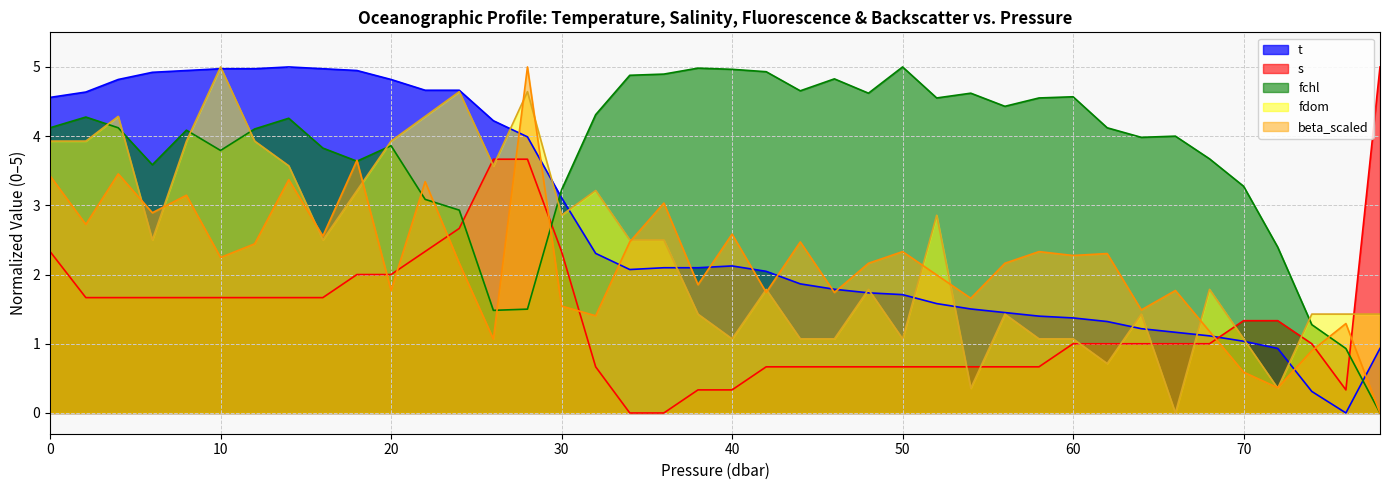

Reading left to right, transcribe all the data shown in this chart.

t: 0.0=4.6	2.1=4.6	4.0=4.8	6.0=4.9	8.0=4.9	10.0=5.0	12.0=5.0	14.0=5.0	16.0=5.0	18.0=4.9	20.0=4.8	22.0=4.7	24.0=4.7	26.0=4.2	28.0=4.0	30.0=3.1	32.0=2.3	34.0=2.1	36.0=2.1	38.0=2.1	40.0=2.1	42.0=2.0	44.0=1.9	46.0=1.8	48.0=1.7	50.0=1.7	52.0=1.6	54.0=1.5	56.0=1.5	58.0=1.4	60.0=1.4	62.0=1.3	64.0=1.2	66.0=1.2	68.0=1.1	70.0=1.0	72.0=0.9	74.0=0.3	76.0=0.0	78.0=0.9
s: 0.0=2.3	2.1=1.7	4.0=1.7	6.0=1.7	8.0=1.7	10.0=1.7	12.0=1.7	14.0=1.7	16.0=1.7	18.0=2.0	20.0=2.0	22.0=2.3	24.0=2.7	26.0=3.7	28.0=3.7	30.0=2.3	32.0=0.7	34.0=0.0	36.0=0.0	38.0=0.3	40.0=0.3	42.0=0.7	44.0=0.7	46.0=0.7	48.0=0.7	50.0=0.7	52.0=0.7	54.0=0.7	56.0=0.7	58.0=0.7	60.0=1.0	62.0=1.0	64.0=1.0	66.0=1.0	68.0=1.0	70.0=1.3	72.0=1.3	74.0=1.0	76.0=0.3	78.0=5.0
fchl: 0.0=4.1	2.1=4.3	4.0=4.1	6.0=3.6	8.0=4.1	10.0=3.8	12.0=4.1	14.0=4.3	16.0=3.8	18.0=3.6	20.0=3.9	22.0=3.1	24.0=2.9	26.0=1.5	28.0=1.5	30.0=3.2	32.0=4.3	34.0=4.9	36.0=4.9	38.0=5.0	40.0=5.0	42.0=4.9	44.0=4.7	46.0=4.8	48.0=4.6	50.0=5.0	52.0=4.6	54.0=4.6	56.0=4.4	58.0=4.6	60.0=4.6	62.0=4.1	64.0=4.0	66.0=4.0	68.0=3.7	70.0=3.3	72.0=2.4	74.0=1.3	76.0=0.9	78.0=0.0
fdom: 0.0=3.9	2.1=3.9	4.0=4.3	6.0=2.5	8.0=3.9	10.0=5.0	12.0=3.9	14.0=3.6	16.0=2.5	18.0=3.2	20.0=3.9	22.0=4.3	24.0=4.6	26.0=3.6	28.0=4.6	30.0=2.9	32.0=3.2	34.0=2.5	36.0=2.5	38.0=1.4	40.0=1.1	42.0=1.8	44.0=1.1	46.0=1.1	48.0=1.8	50.0=1.1	52.0=2.9	54.0=0.4	56.0=1.4	58.0=1.1	60.0=1.1	62.0=0.7	64.0=1.4	66.0=0.0	68.0=1.8	70.0=1.1	72.0=0.4	74.0=1.4	76.0=1.4	78.0=1.4
beta_scaled: 0.0=3.4	2.1=2.7	4.0=3.5	6.0=2.9	8.0=3.1	10.0=2.2	12.0=2.4	14.0=3.4	16.0=2.6	18.0=3.7	20.0=1.8	22.0=3.3	24.0=2.2	26.0=1.1	28.0=5.0	30.0=1.5	32.0=1.4	34.0=2.5	36.0=3.0	38.0=1.9	40.0=2.6	42.0=1.7	44.0=2.5	46.0=1.7	48.0=2.2	50.0=2.3	52.0=2.0	54.0=1.7	56.0=2.2	58.0=2.3	60.0=2.3	62.0=2.3	64.0=1.5	66.0=1.8	68.0=1.2	70.0=0.6	72.0=0.4	74.0=0.9	76.0=1.3	78.0=0.0